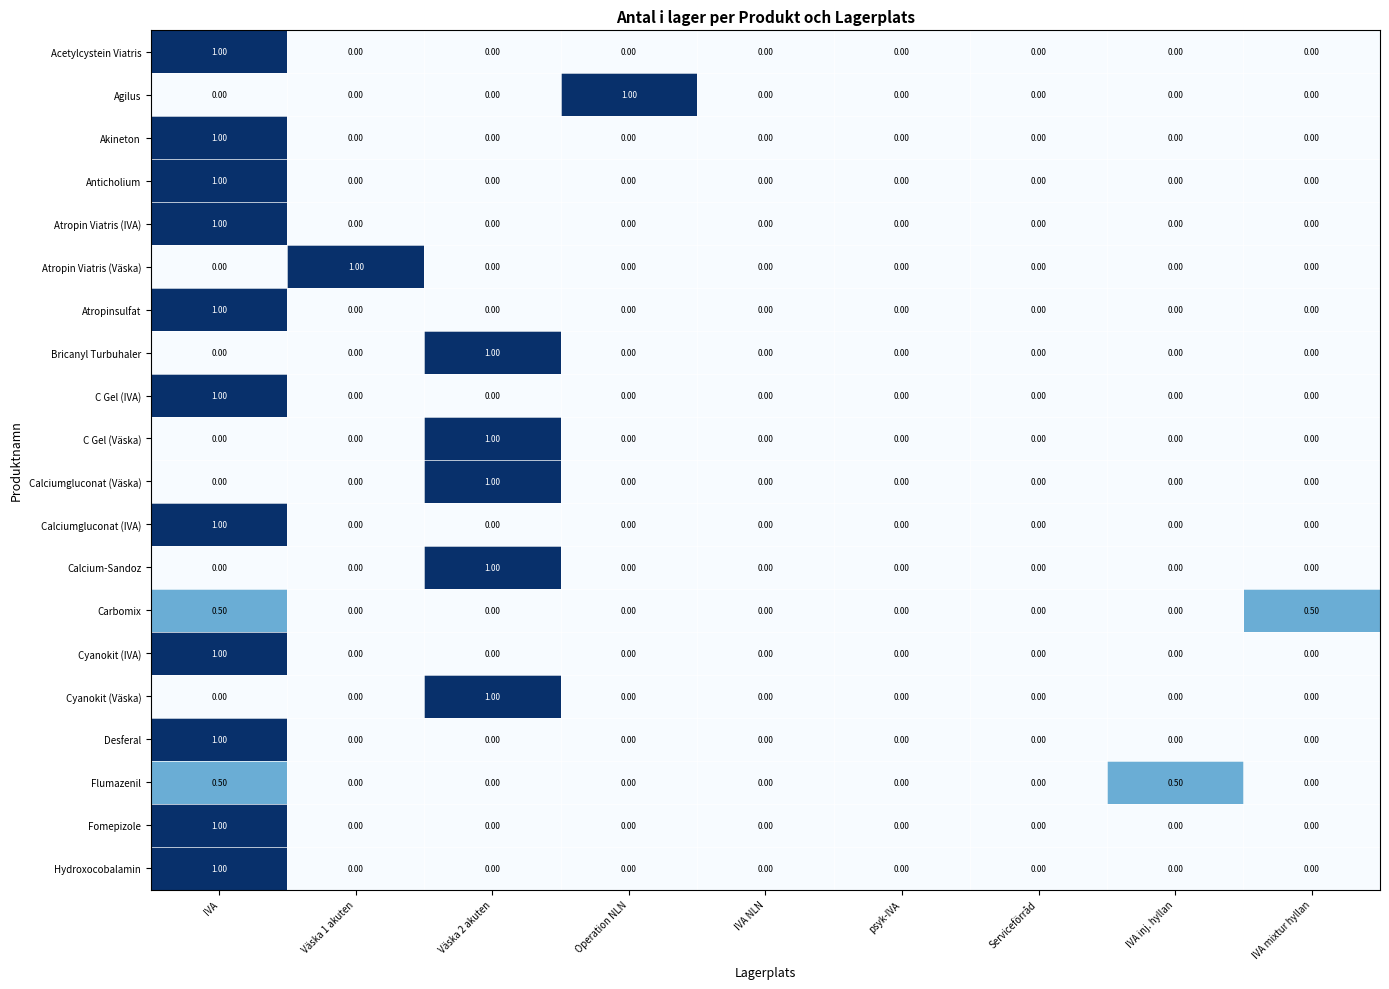

At which category is the sum across all series the highest?

IVA